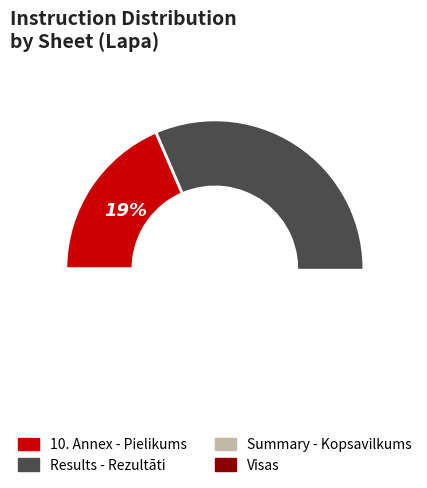

What percentage is the 10. Annex - Pielikums slice, to the nearest percent?

19%